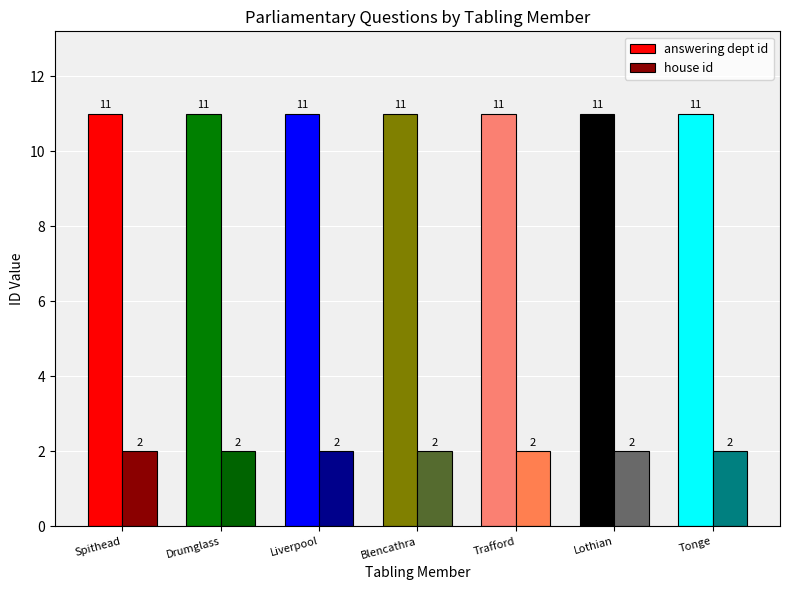

What is the minimum value for house id?

2